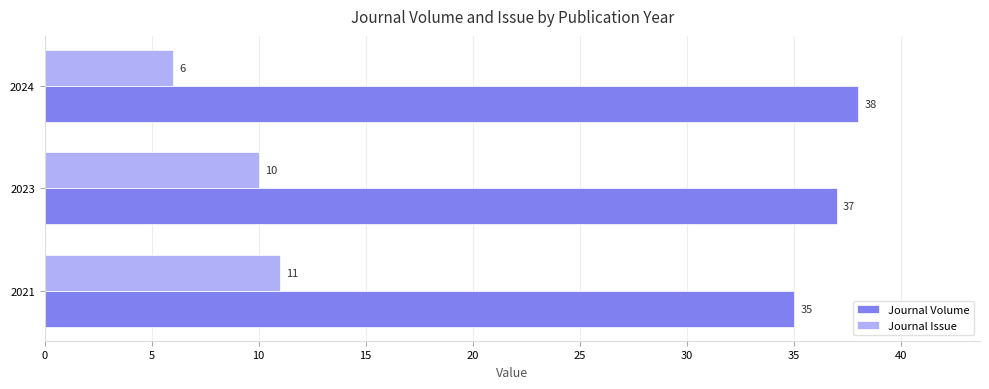

What is the difference between the maximum and minimum values in the Journal Issue series?

5